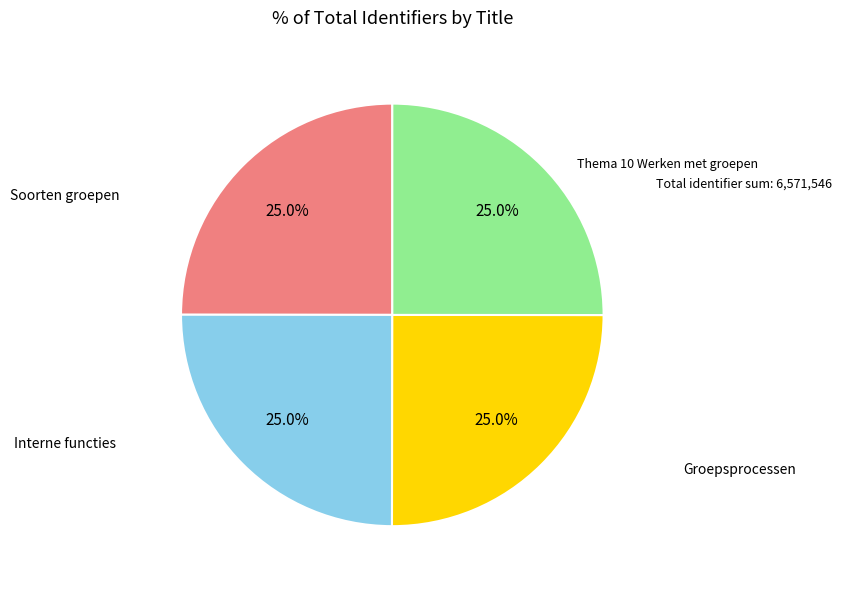

Is there any slice that represents more than half of the pie?

No